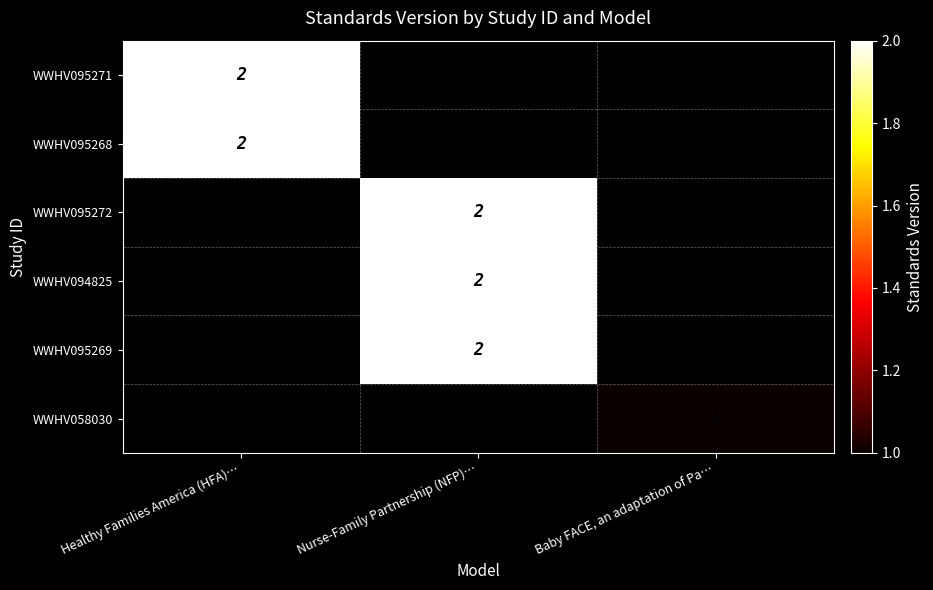

True or false: WWHV095268 has a value of 2 at Healthy Families America (HFA)….

True